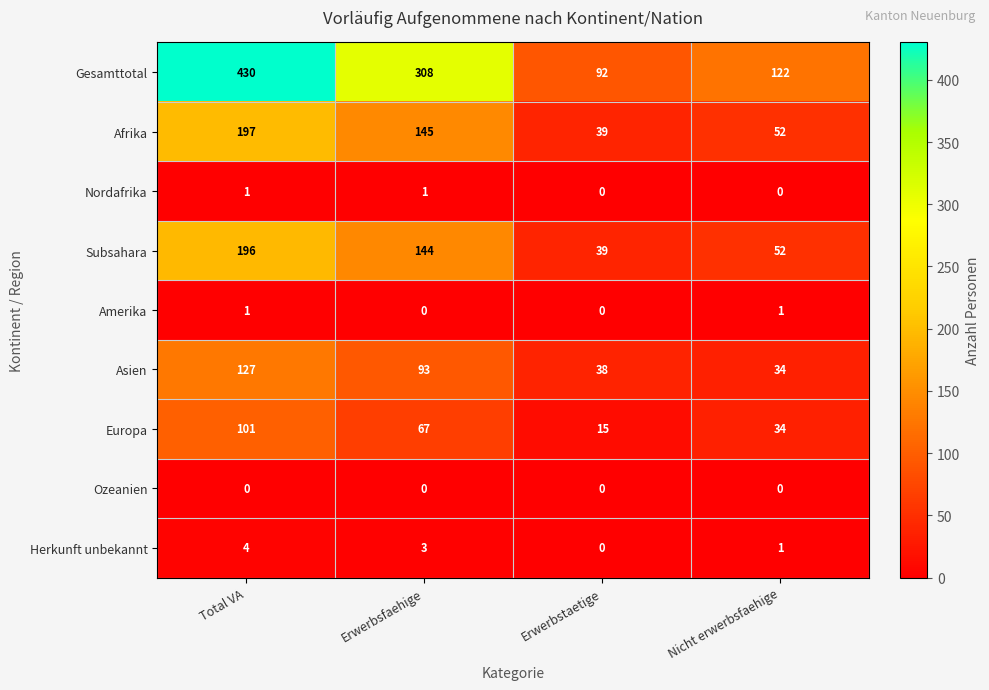

What is the spread (max minus min) of values at Erwerbsfaehige?

308